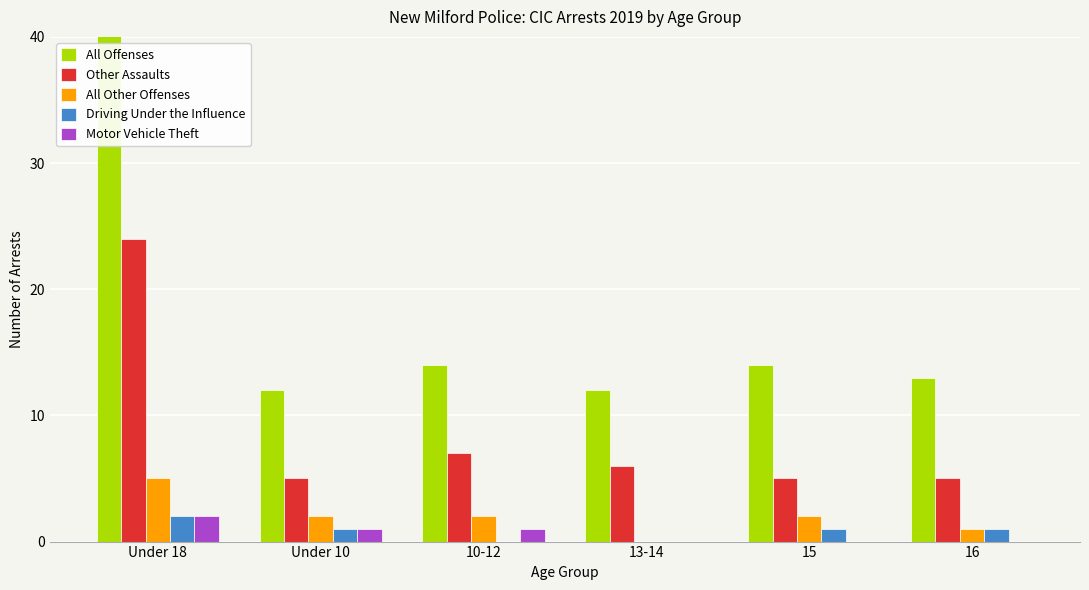

What is the difference between the maximum and minimum values in the All Other Offenses series?

5